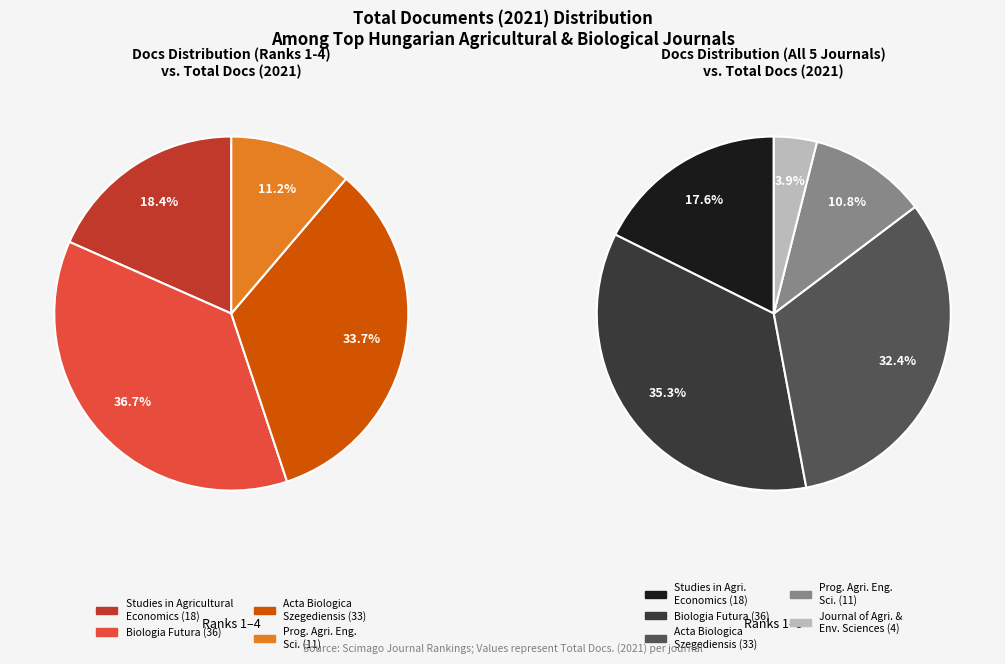

To the nearest percent, what portion does Progress in Agricultural Engineering Sciences represent?

11%